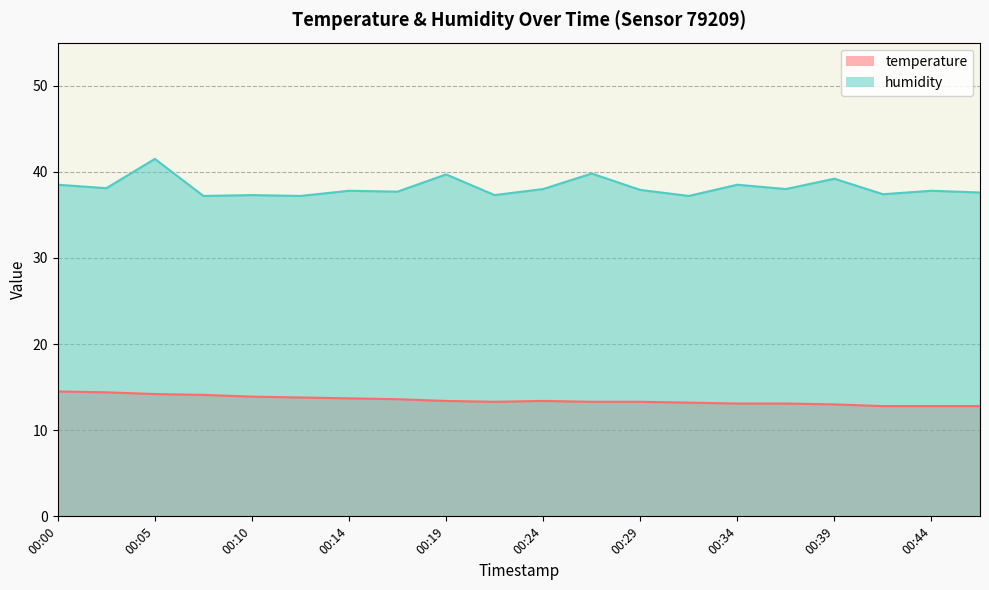

What are all the series names shown in the legend?

temperature, humidity